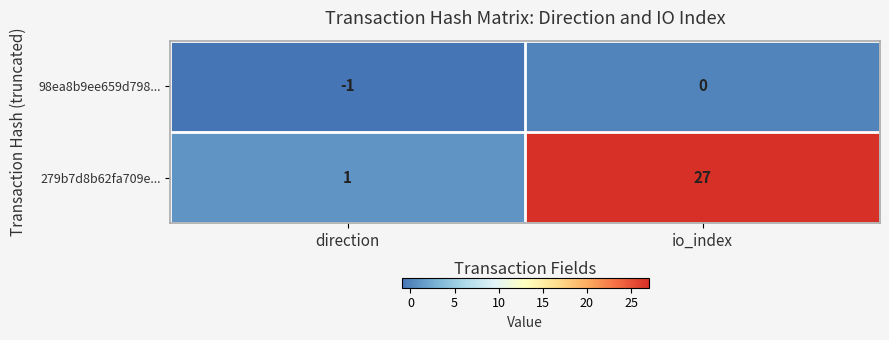

What is the difference between the 279b7d8b62fa709e... values at direction and io_index?

26